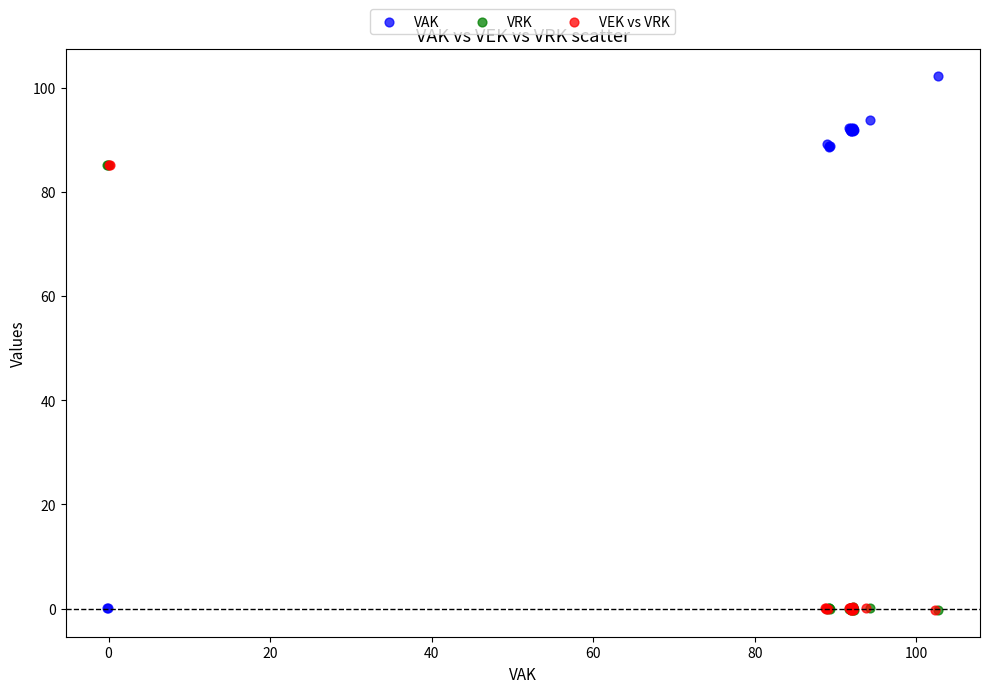

Which series contains the highest Y value?

VAK